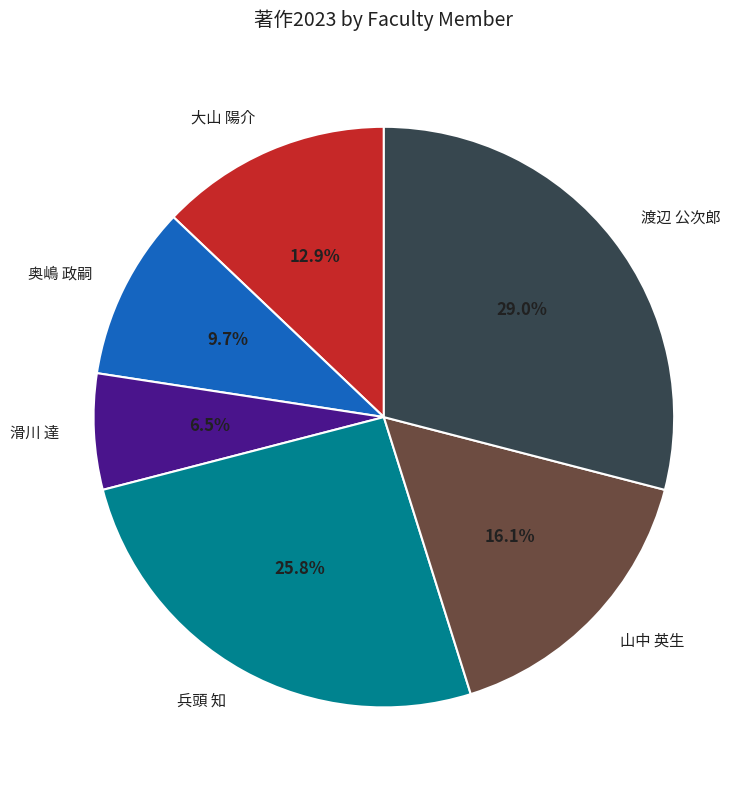

Is there any slice that represents more than half of the pie?

No